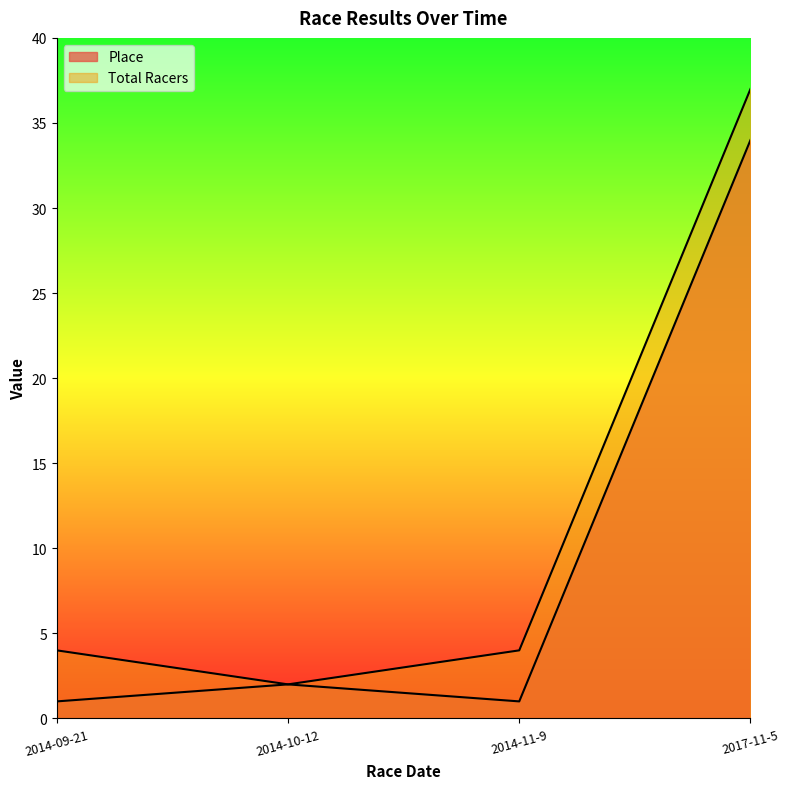

The Total Racers series shows 2 at 2014-10-12. True or false?

True